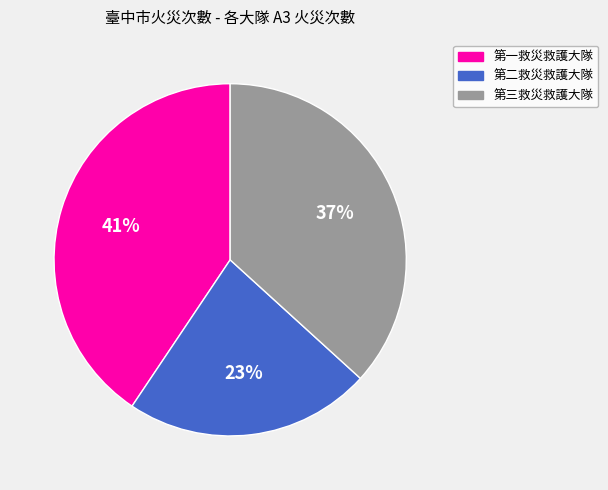

How many slices are in this pie chart?

3